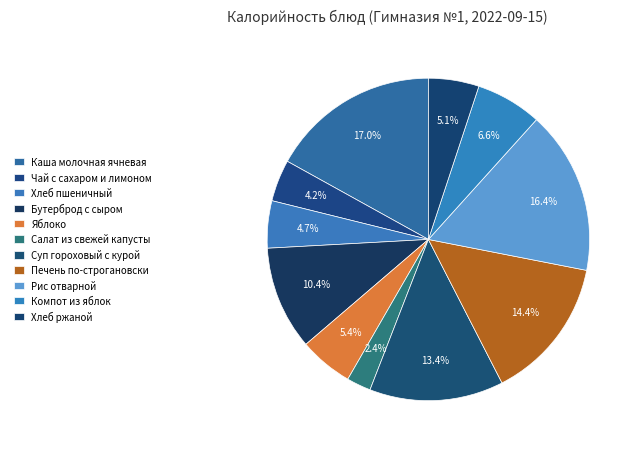

Does any single category account for the majority?

No